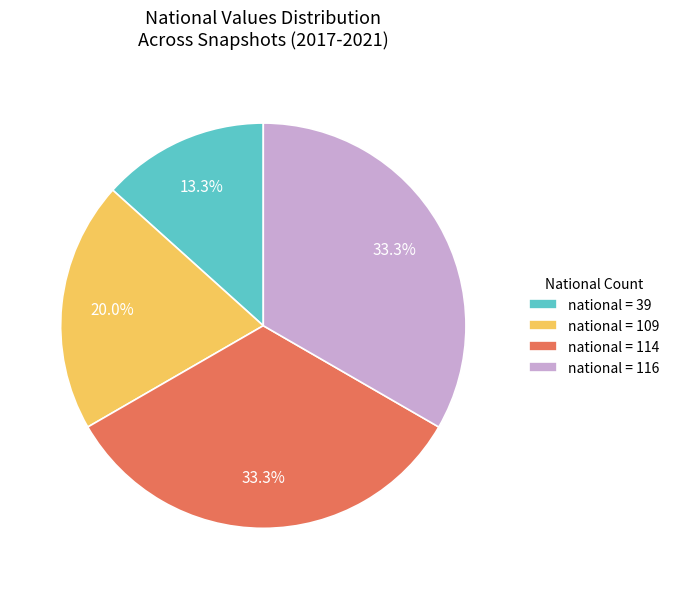

How many slices are in this pie chart?

4